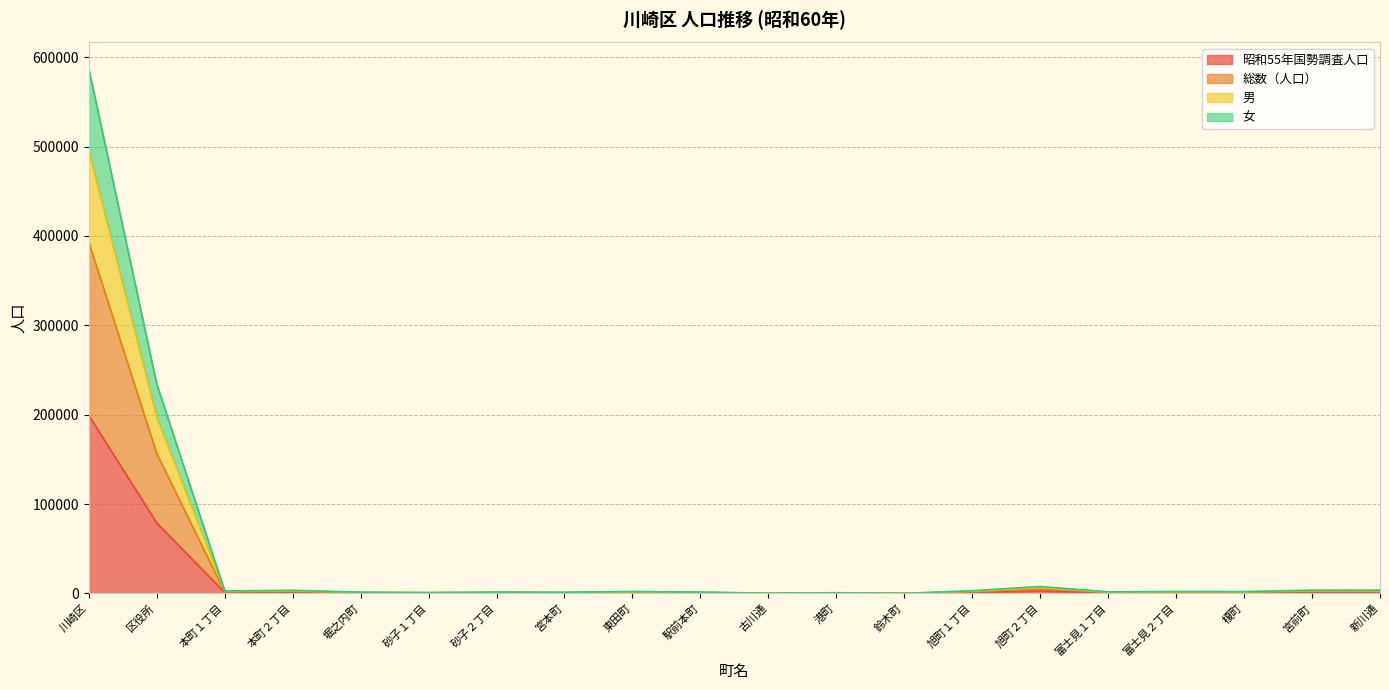

True or false: 昭和55年国勢調査人口 and 女 intersect in this chart.

False